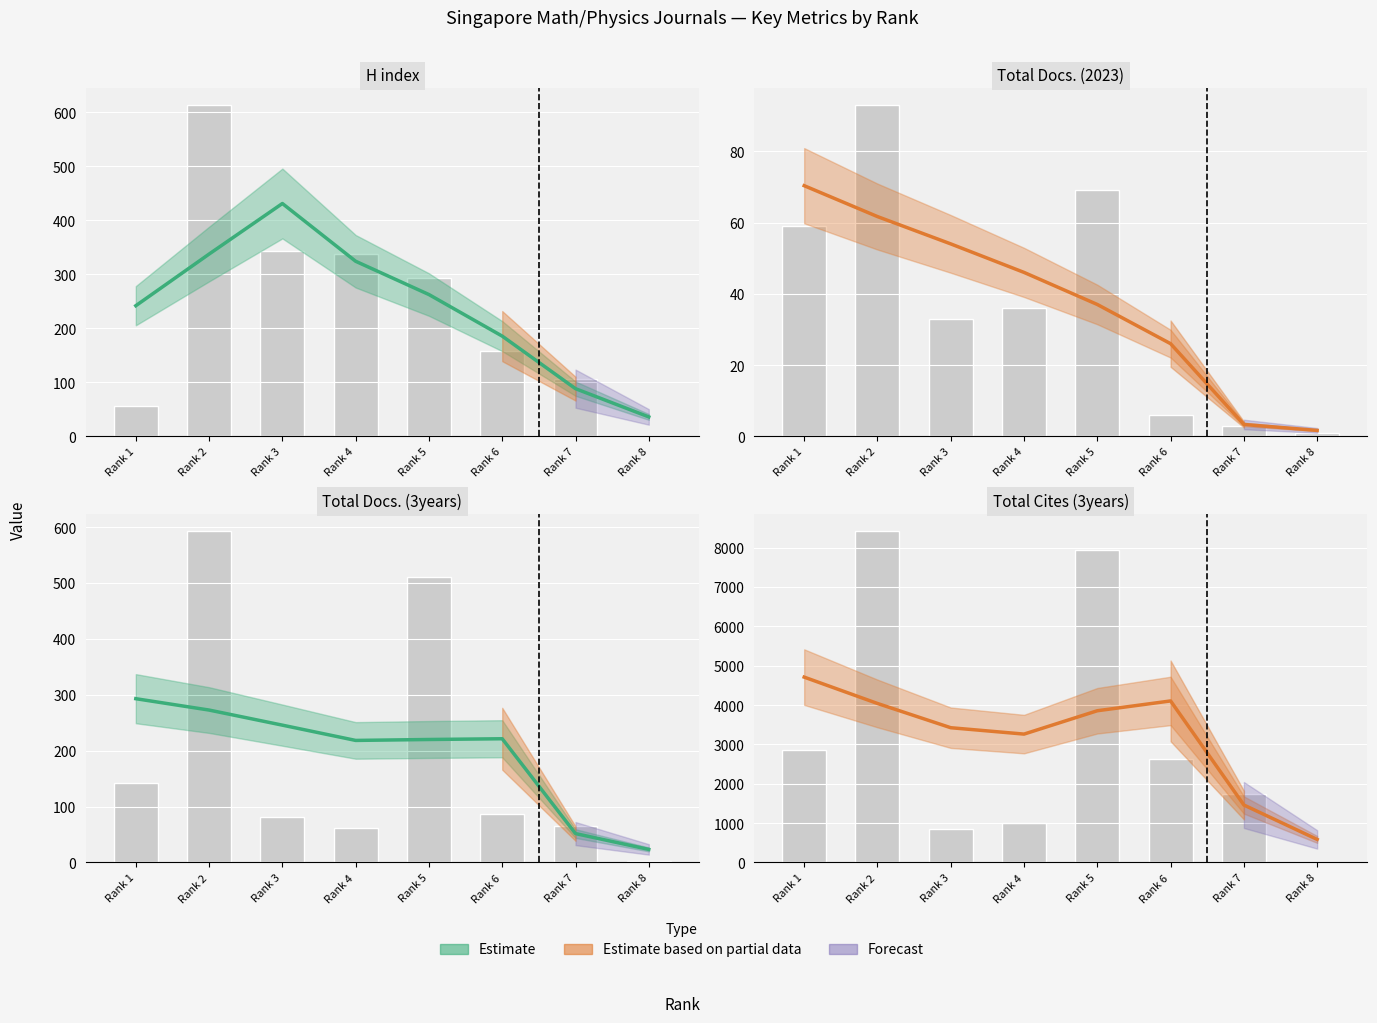

At which label does Total Docs. (2023) first exceed 36?

Rank 1